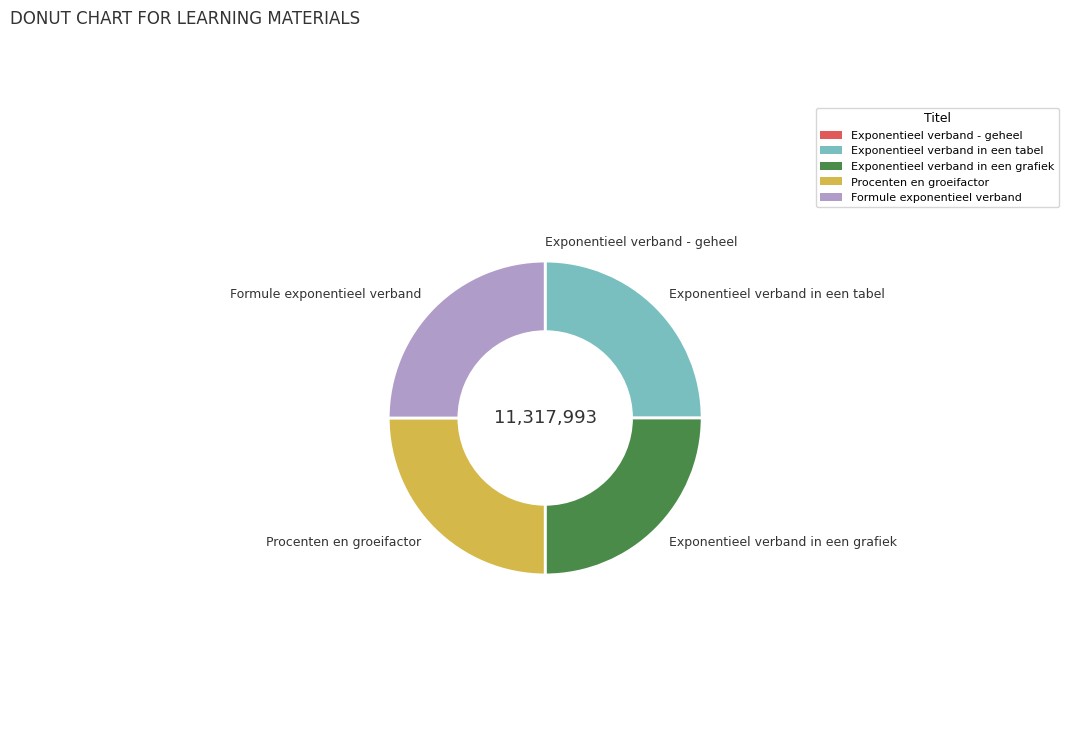

Does Exponentieel verband in een tabel represent more than half of the total?

No